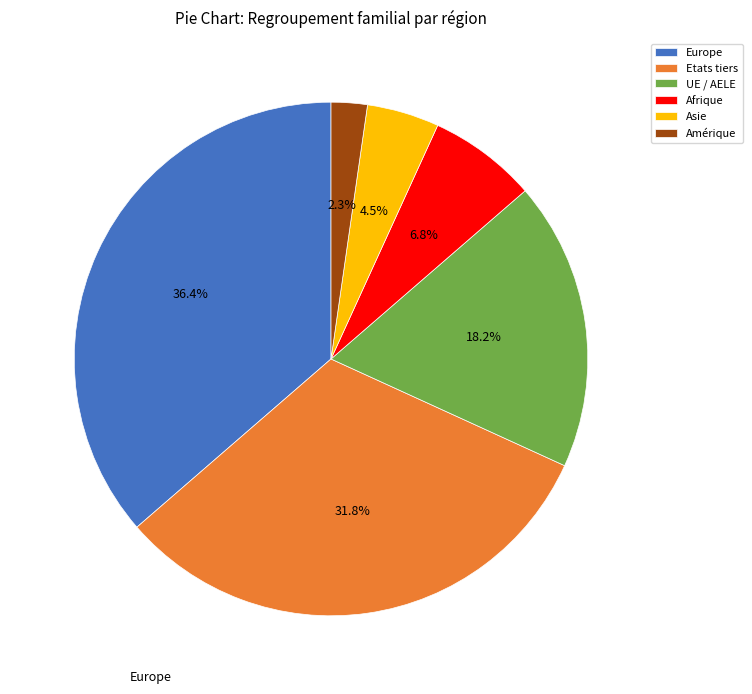

What percentage is the Amérique slice, to the nearest percent?

2%